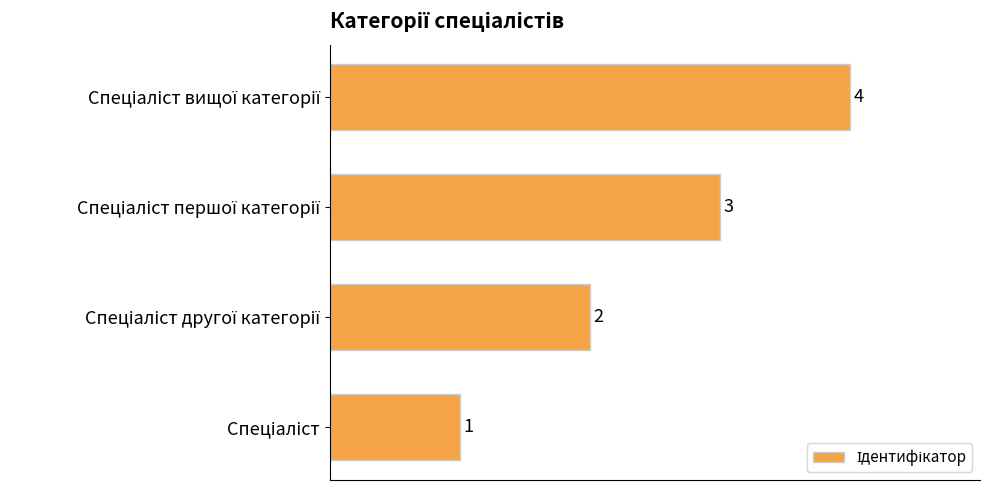

What is the smallest value displayed?

1